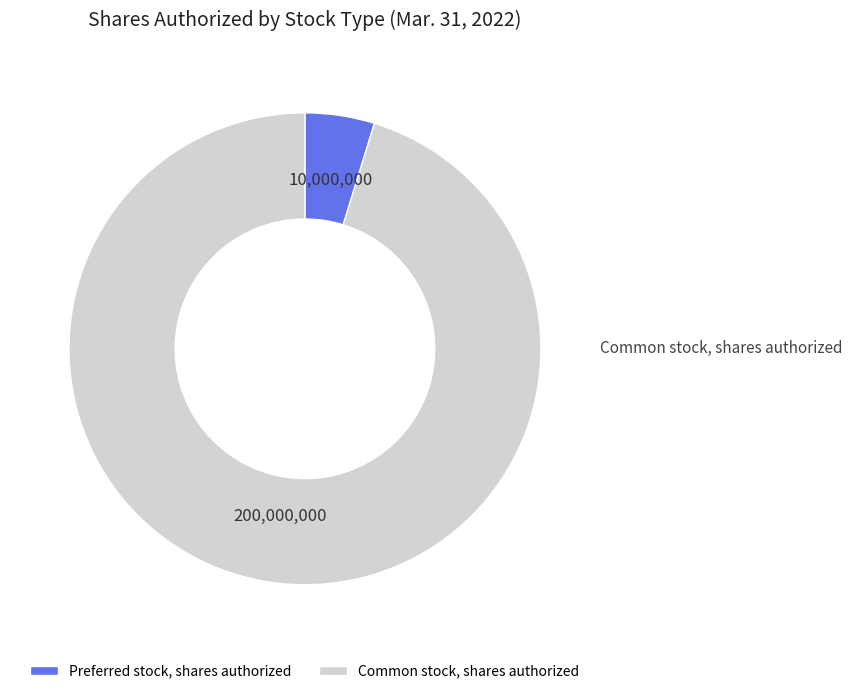

To the nearest percent, what is the difference between the largest and smallest slice percentages?

90%